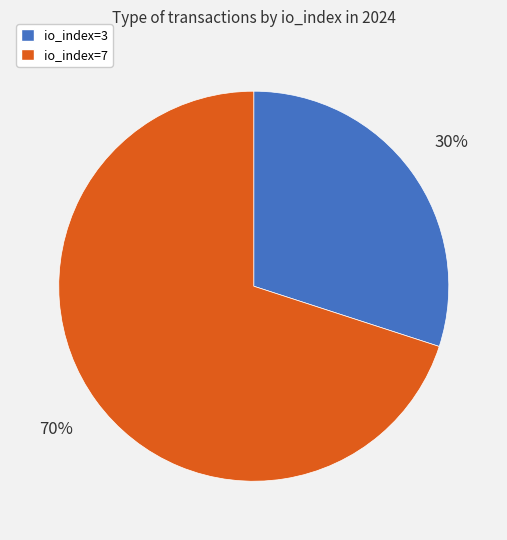

How many slices are in this pie chart?

2